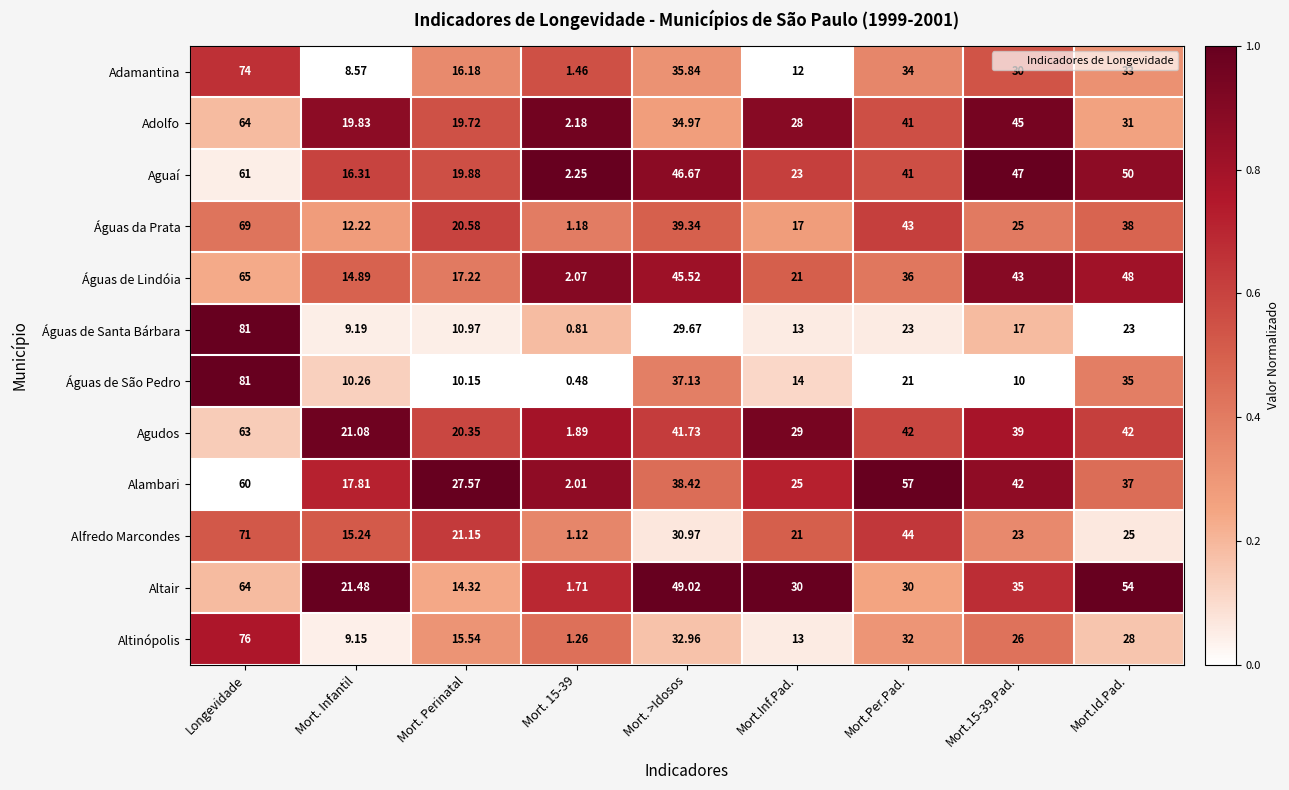

Rank the series at Mort. Infantil from lowest to highest value.

Adamantina, Altinópolis, Águas de Santa Bárbara, Águas de São Pedro, Águas da Prata, Águas de Lindóia, Alfredo Marcondes, Aguaí, Alambari, Adolfo, Agudos, Altair